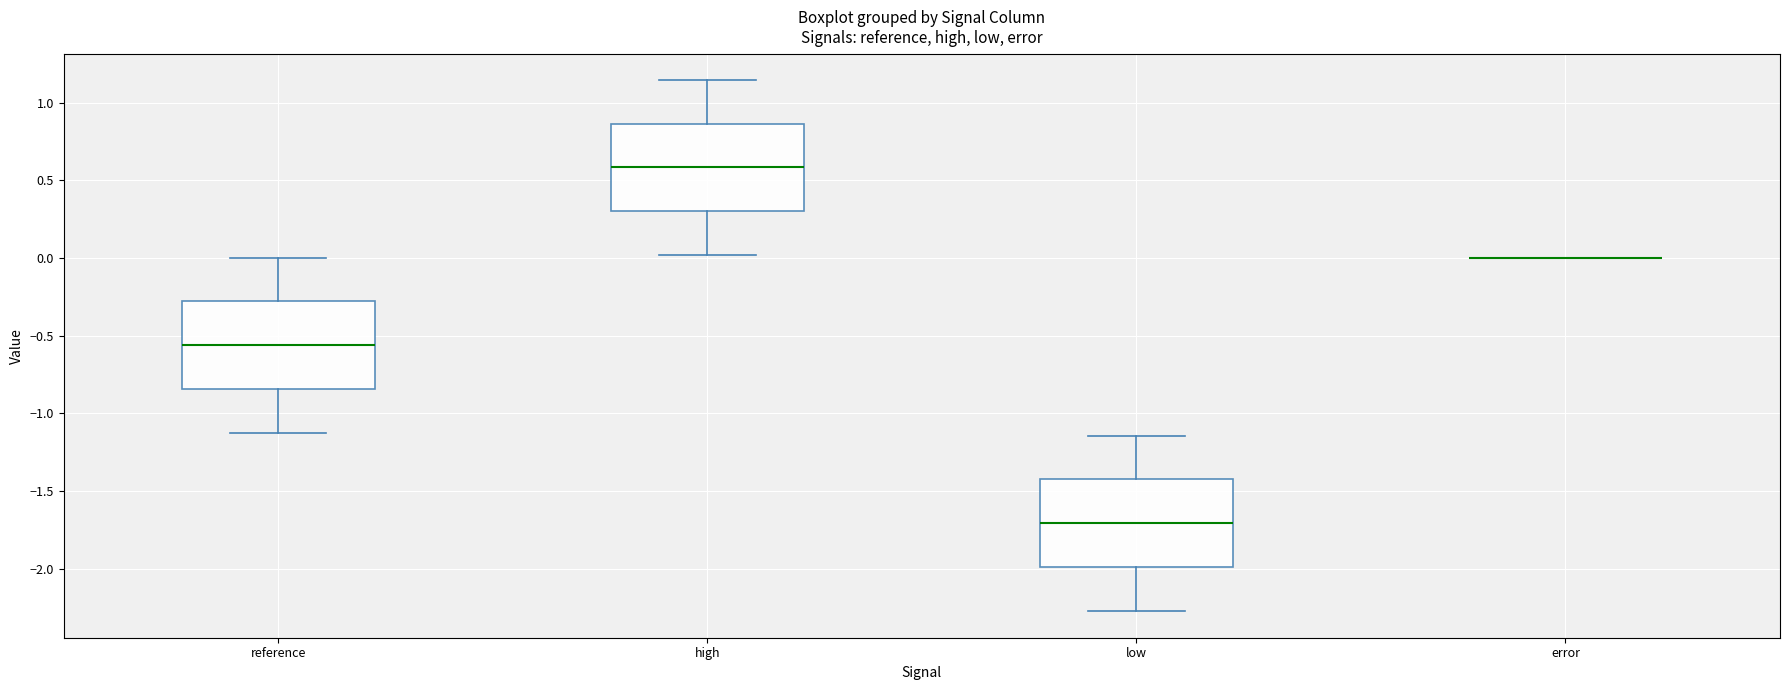

Reading left to right, read every box against the y-axis: the position of its median line, the range the box covers, and the ends of its whiskers. The values are not printed on the chart, so give them approximately, as read against the axis.

reference: median -0.55, box -0.85 to -0.30, whiskers -1.15 to 0.00
high: median 0.60, box 0.30 to 0.85, whiskers 0.00 to 1.15
low: median -1.70, box -2.00 to -1.40, whiskers -2.25 to -1.15
error: box collapsed to a line at 0.00, whiskers 0.00 to 0.00